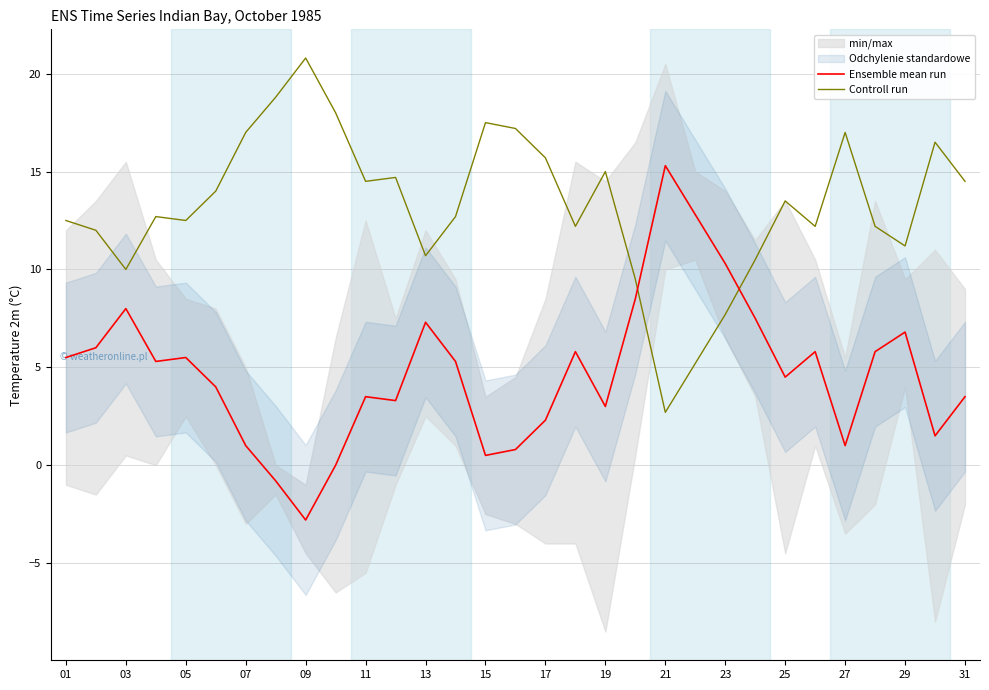

How many negative values does the Ensemble mean run series have?

2